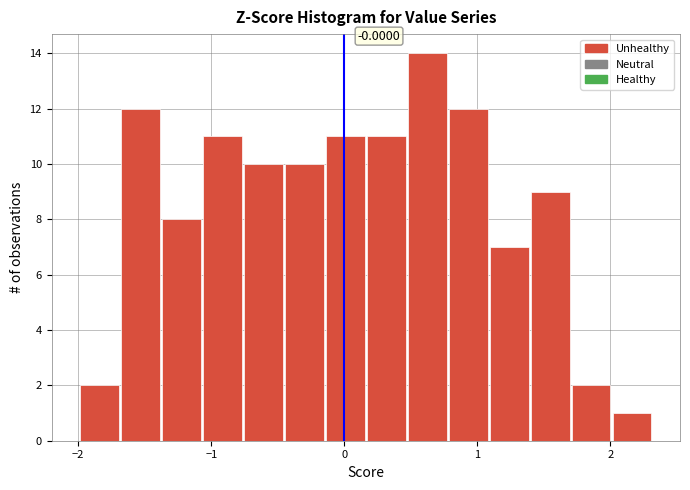

Around what value on the x-axis is the tallest bar? Give the approximate position of its centre, as read against the axis.

0.6